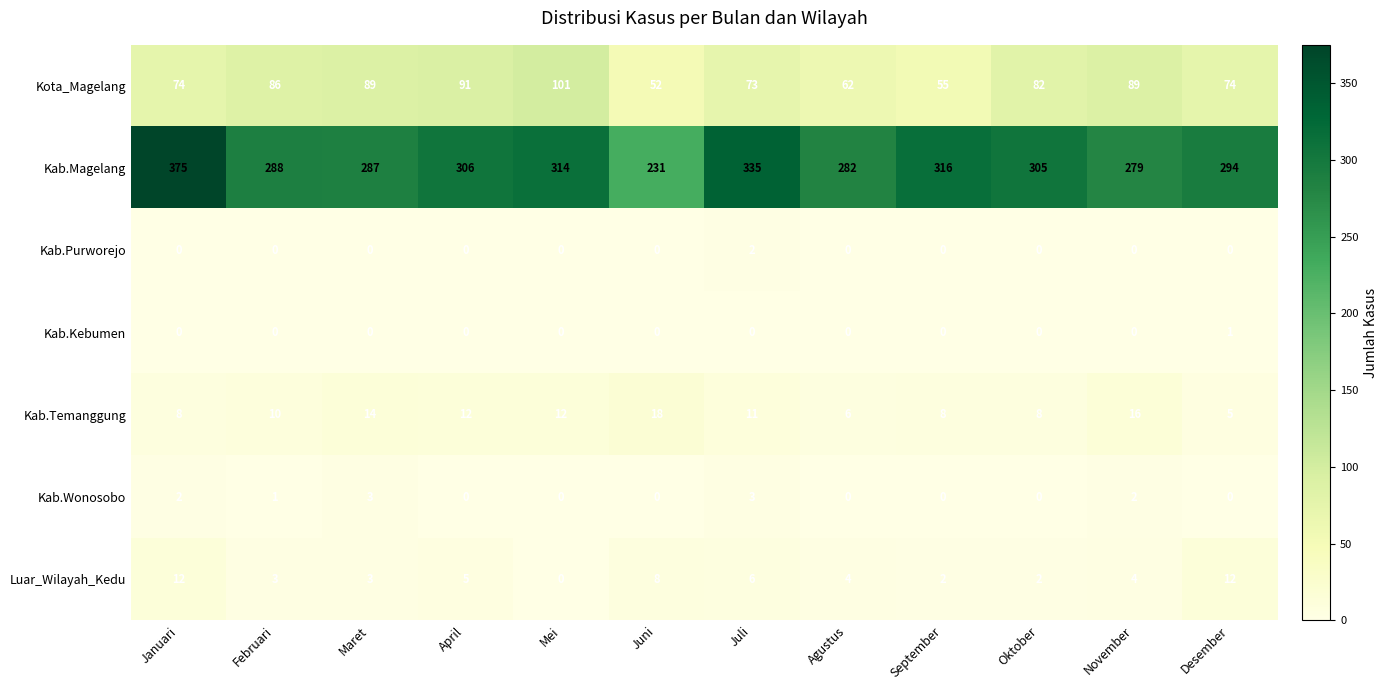

The Kab.Purworejo series shows 1 at Maret. True or false?

False